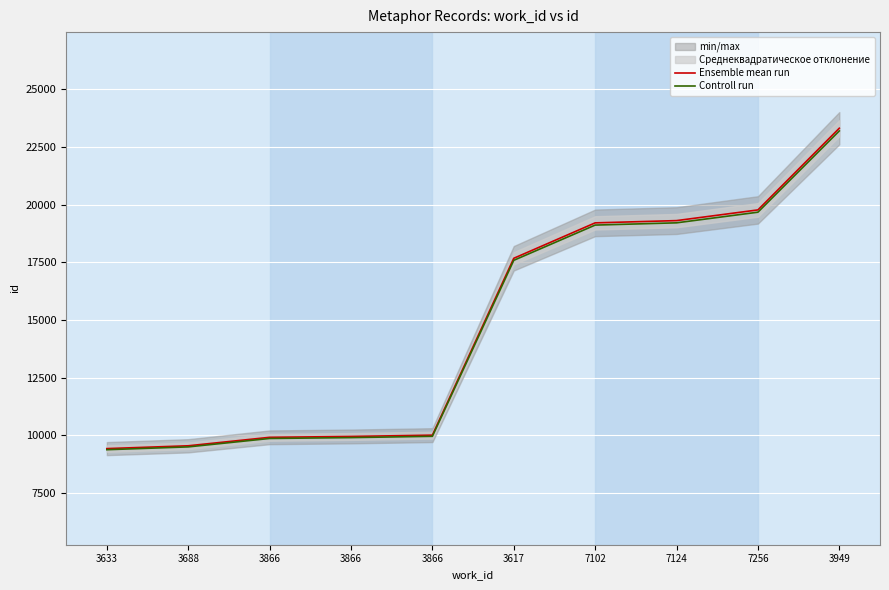

Is the value of Controll run at 7124 greater than the value of Ensemble mean run at 3633?

Yes